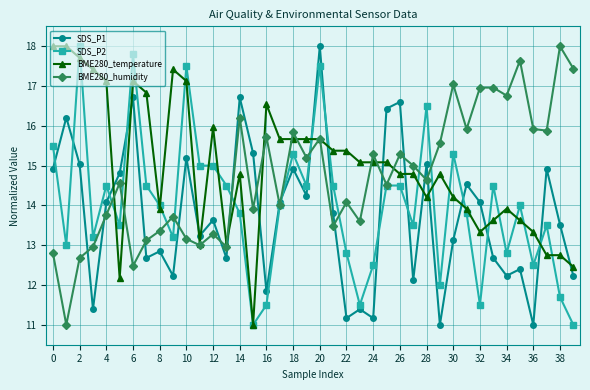

What is the value of the BME280_humidity point at the 10th from the left?

13.7